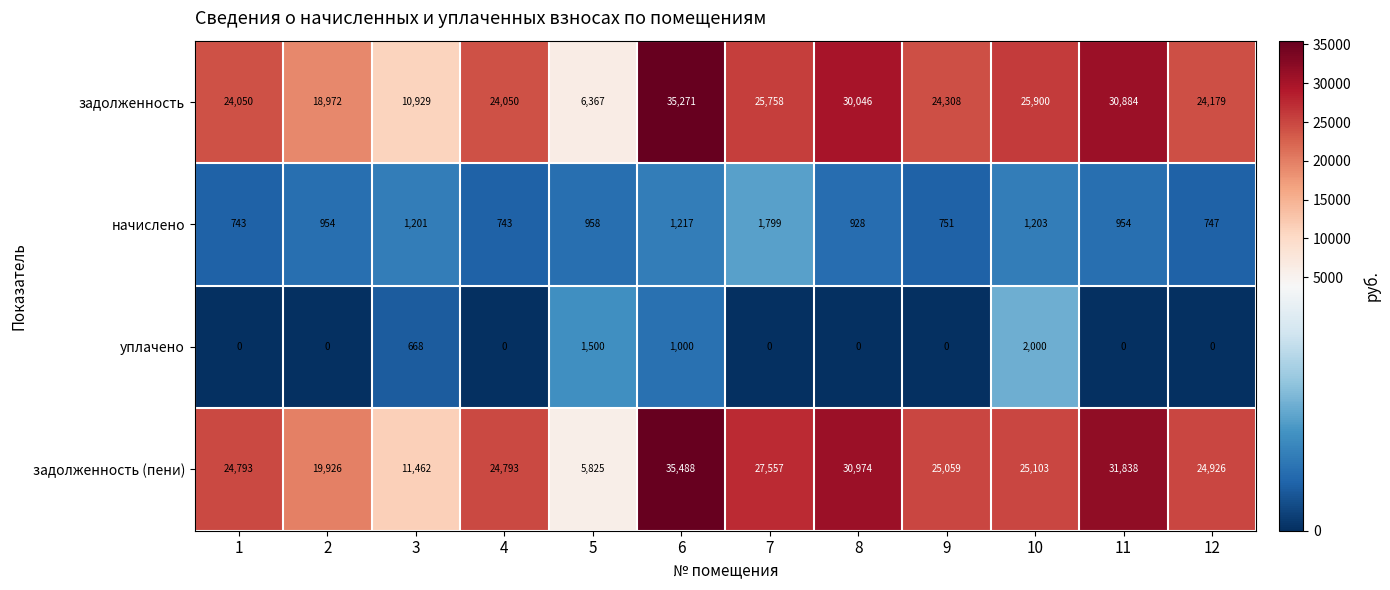

What is the maximum value for начислено?

1799